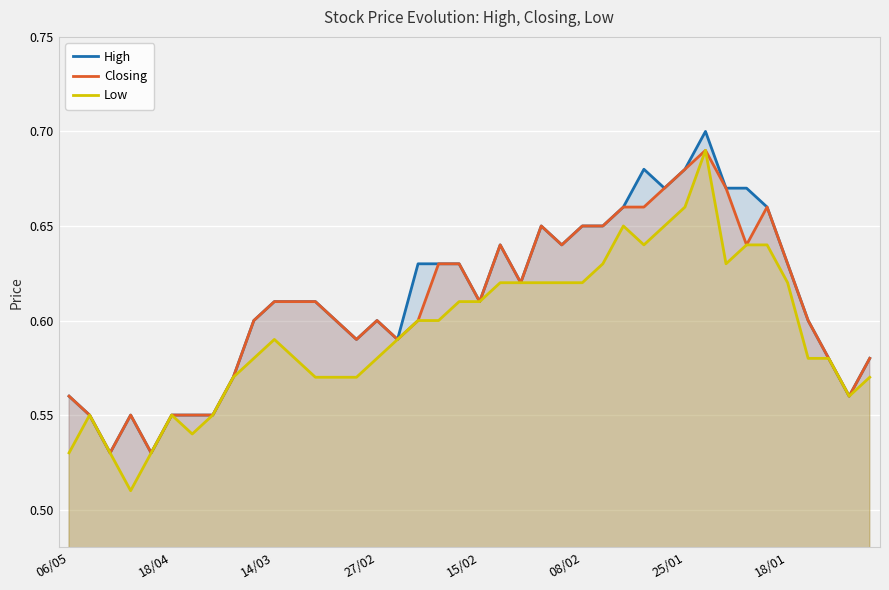

True or false: Low has a value of 0.9 at 18/01.

False